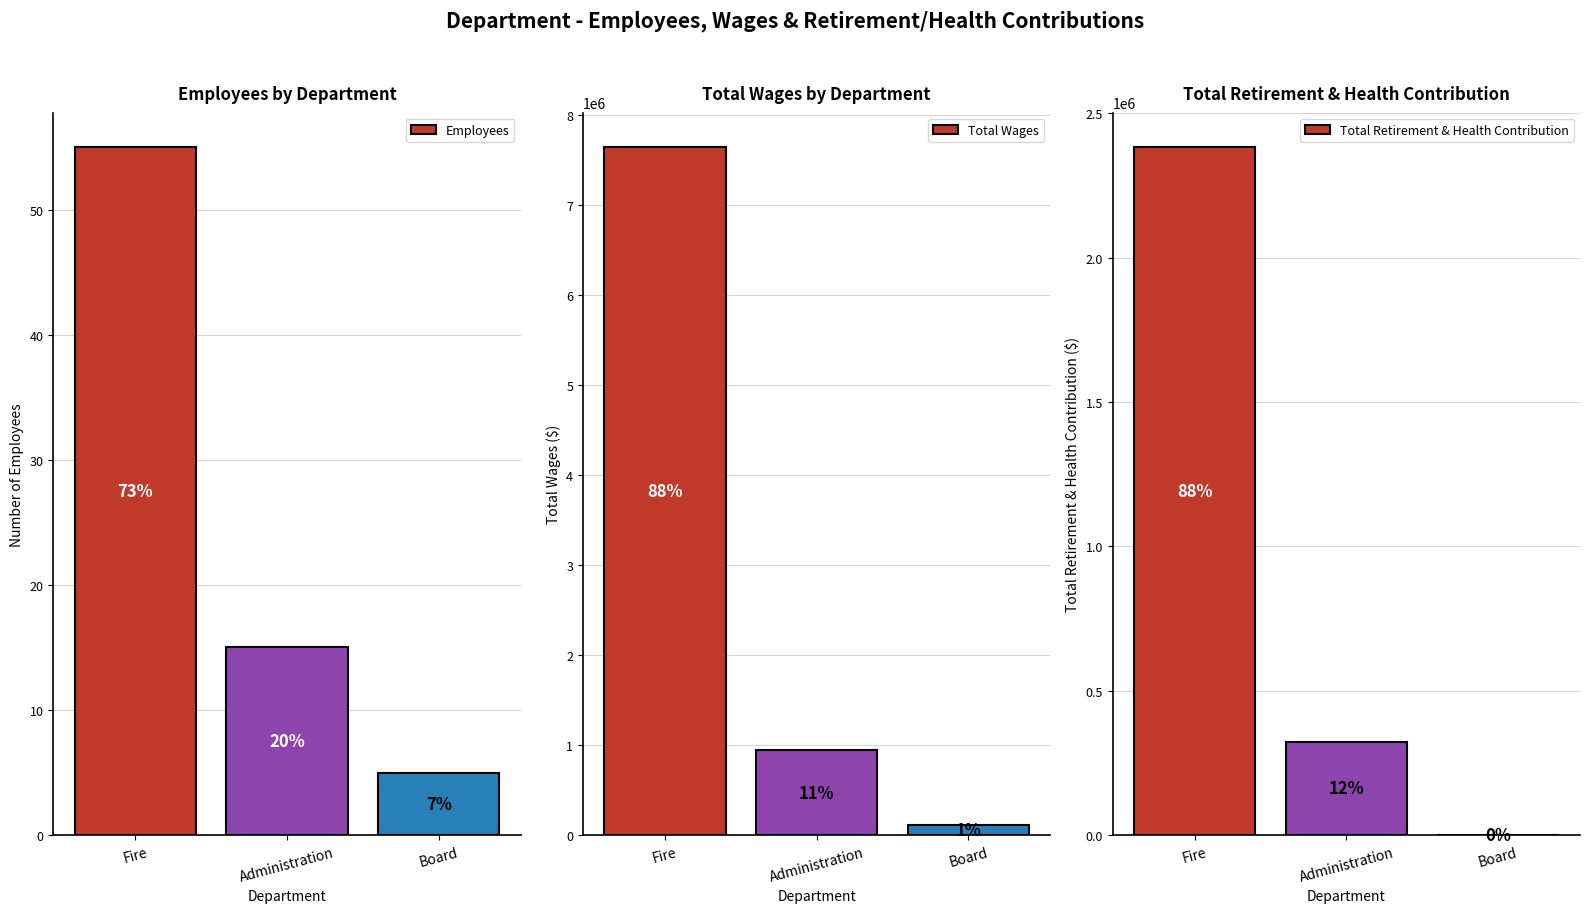

What is the spread (max minus min) of values at Fire?

7648891